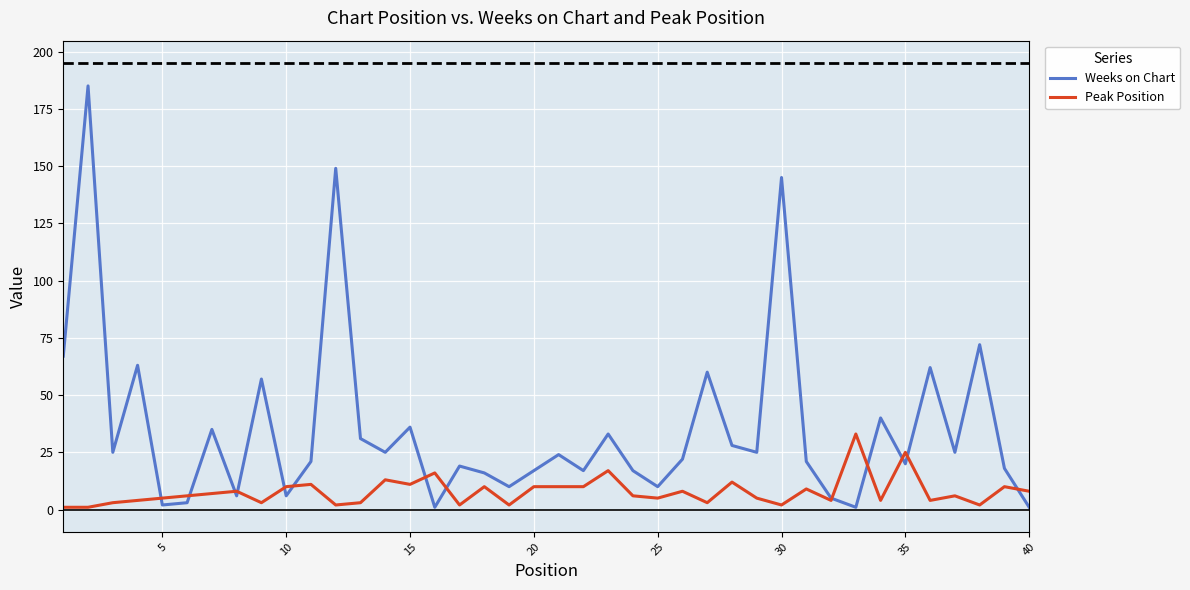

Which series has the largest total across all categories?

Weeks on Chart